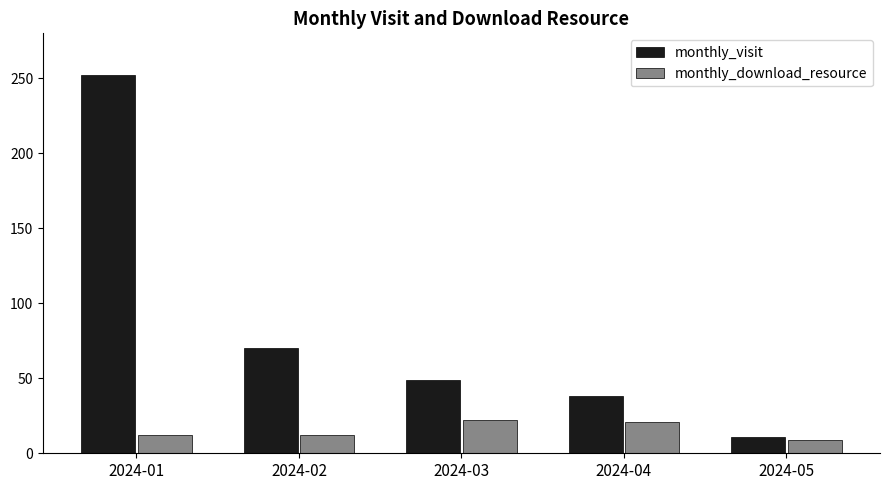

What is the sum of all monthly_download_resource values?

76